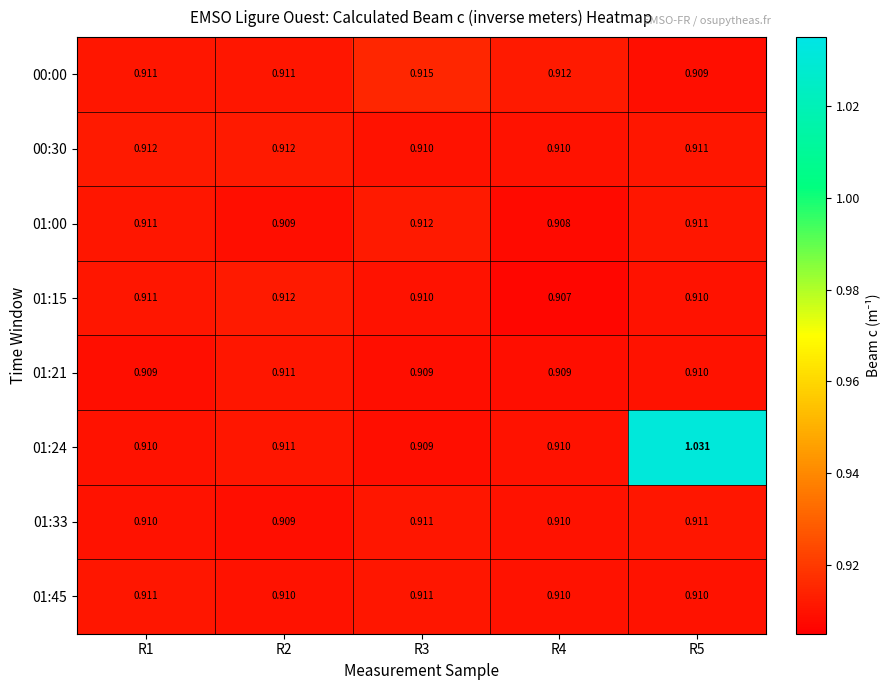

Is the value of 00:30 at R1 greater than the value of 01:45 at R1?

Yes